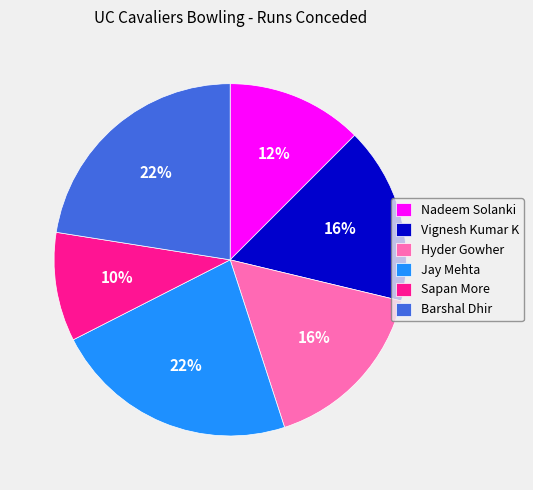

To the nearest percent, what percentage of the pie is Hyder Gowher?

16%